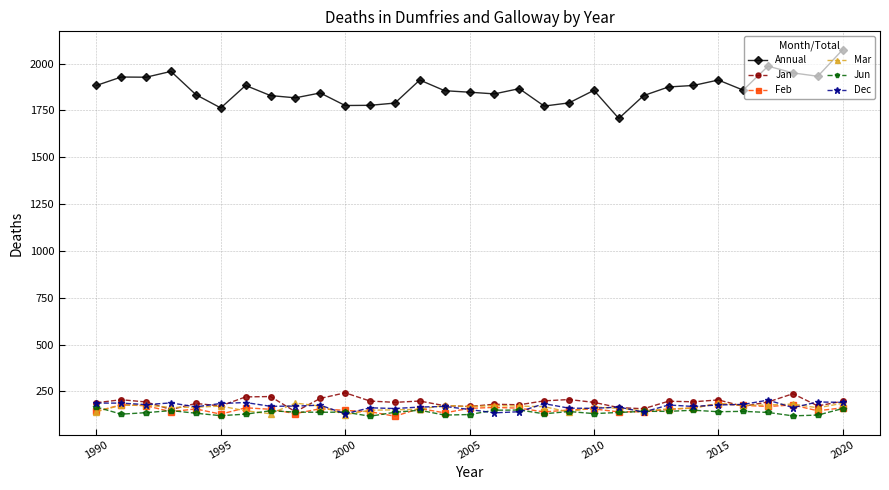

True or false: Jun and Annual cross at least once.

False